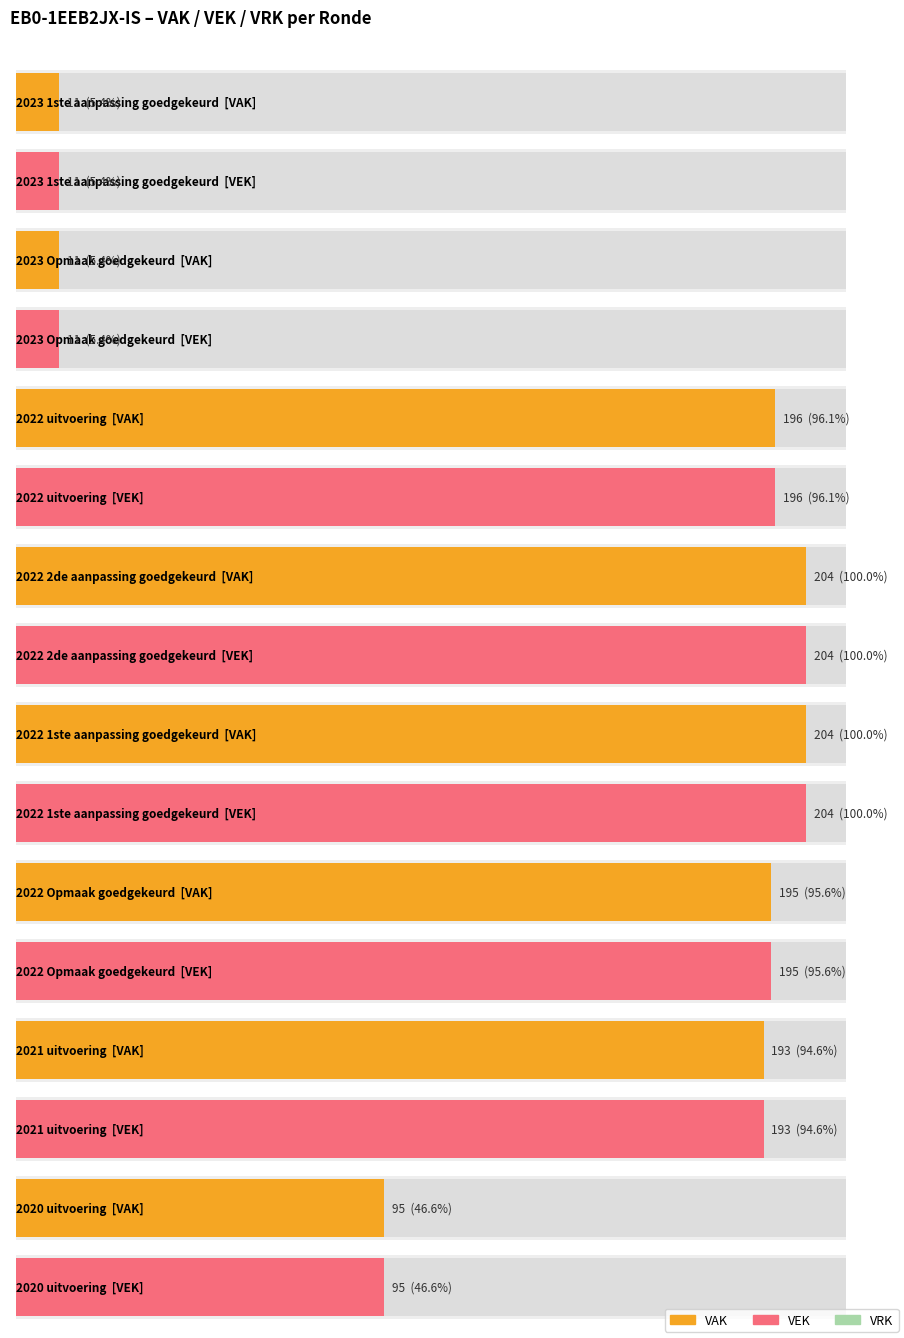

Is it true that VEK equals 76 at 12?

False